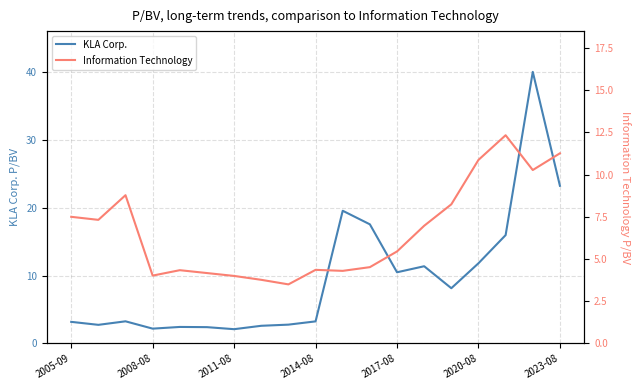

Where does the KLA Corp. series first go above 3?

2005-09